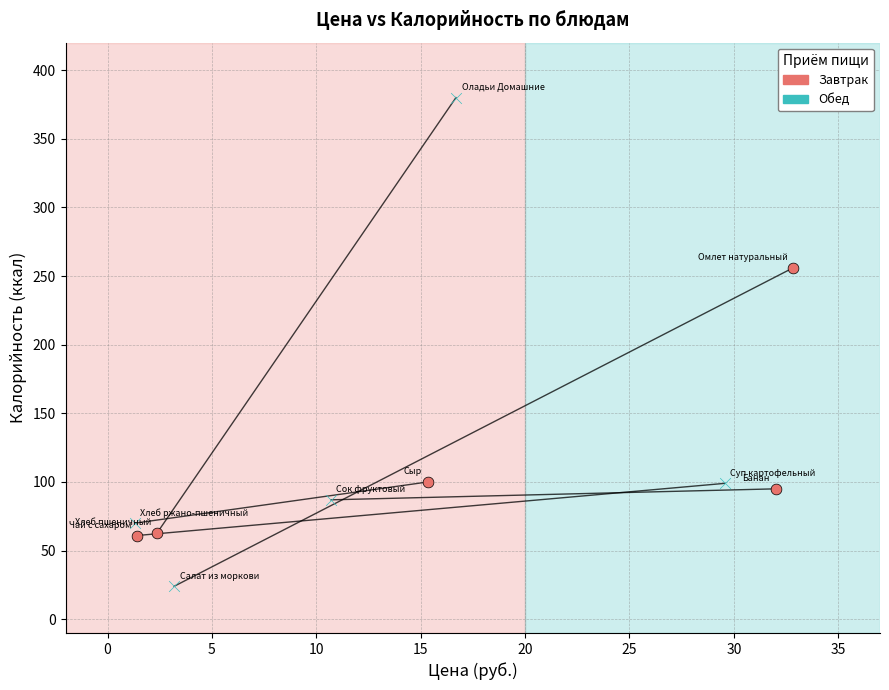

What are all the series names shown in the legend?

Завтрак, Обед